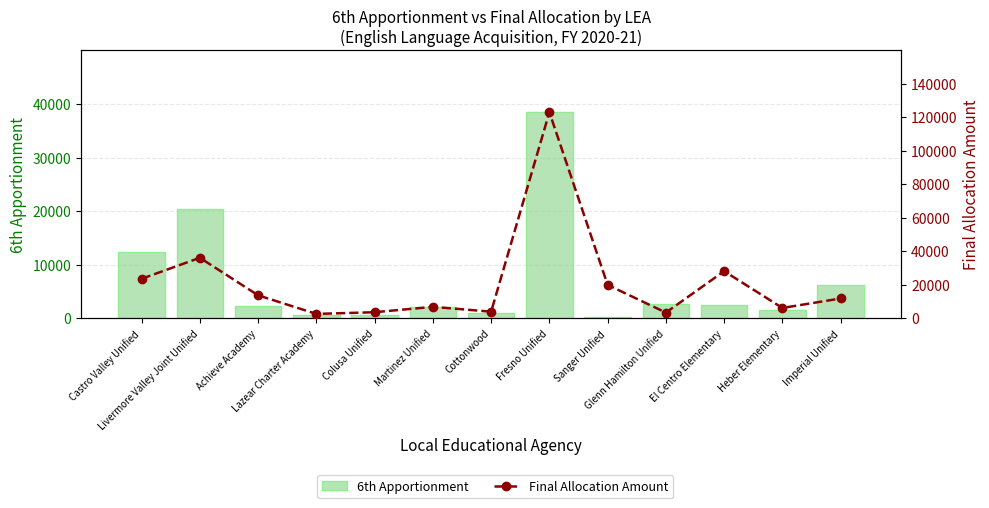

At which label is Final Allocation Amount closest to 62742?

Livermore Valley Joint Unified